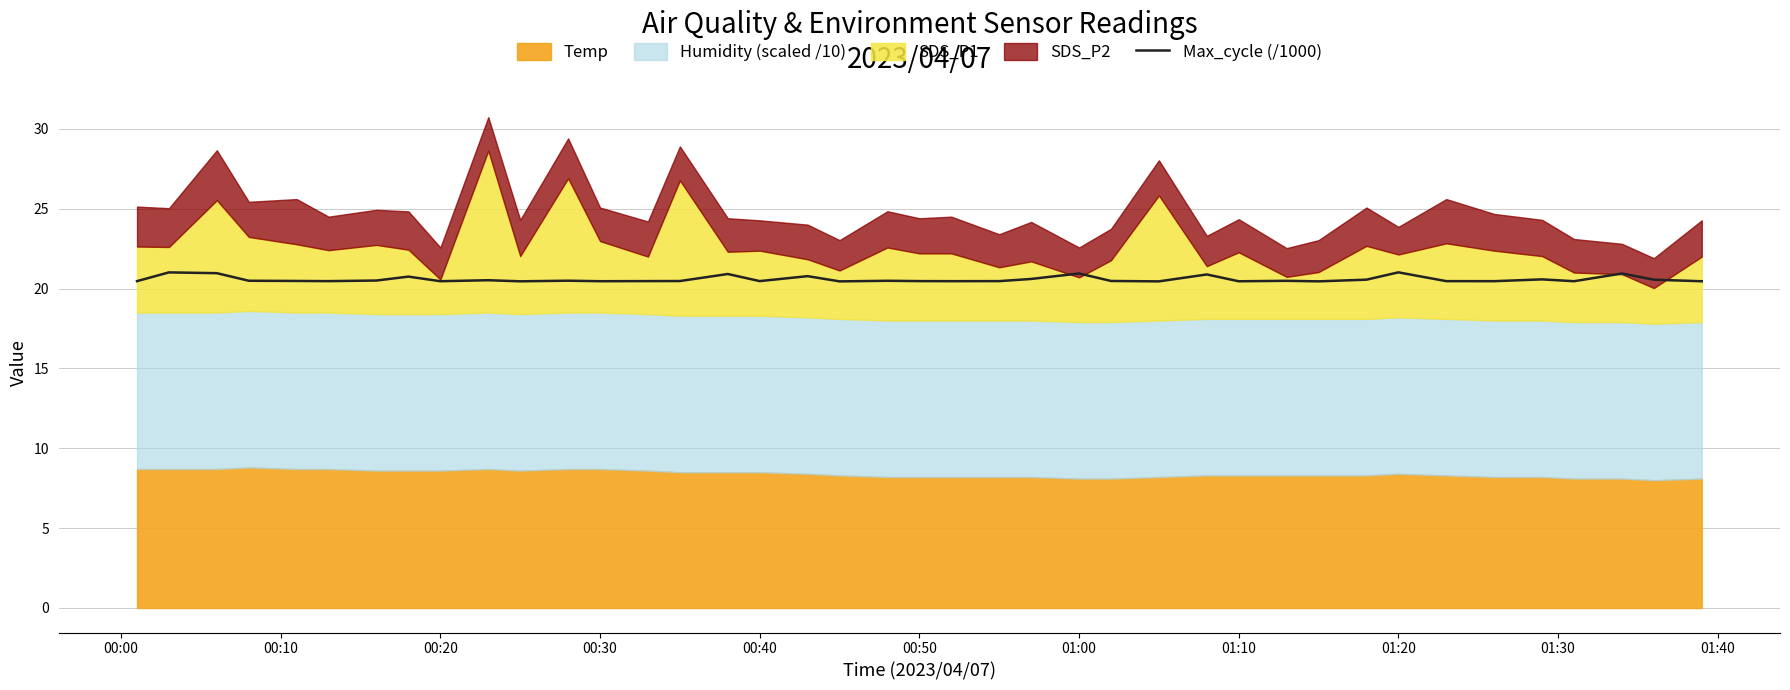

Reading left to right, extract all data points from this chart.

20.5	21.0	21.0	20.5	20.5	20.5	20.5	20.7	20.5	20.5	20.5	20.5	20.5	20.5	20.5	20.9	20.5	20.8	20.4	20.5	20.5	20.5	20.5	20.6	20.9	20.5	20.4	20.9	20.5	20.5	20.4	20.6	21.0	20.5	20.5	20.6	20.5	20.9	20.6	20.5